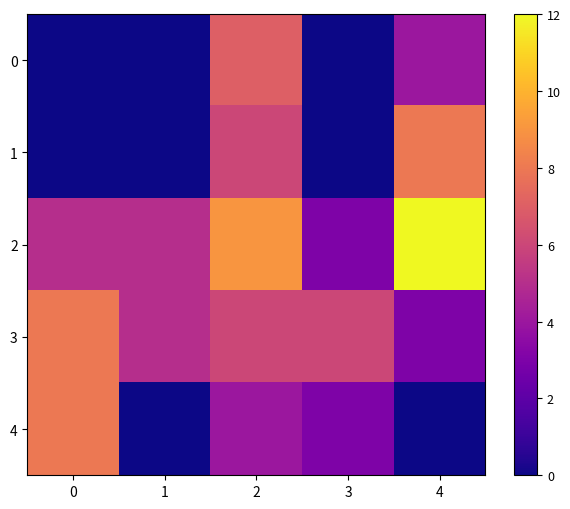

Which series has the widest spread of values?

2